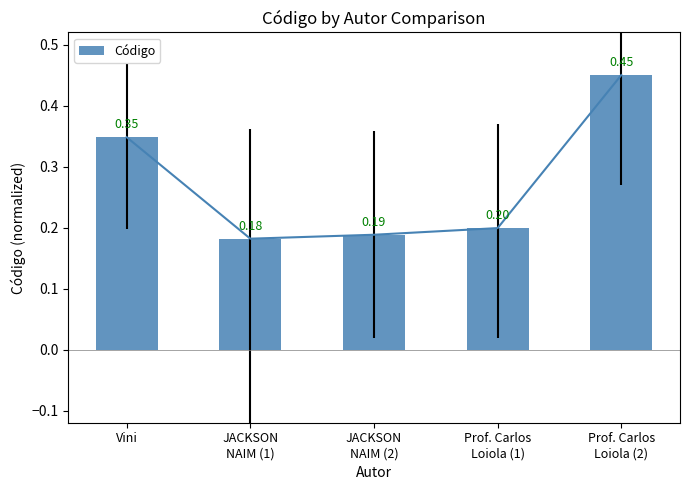

What is the difference between the maximum and minimum values?

0.3